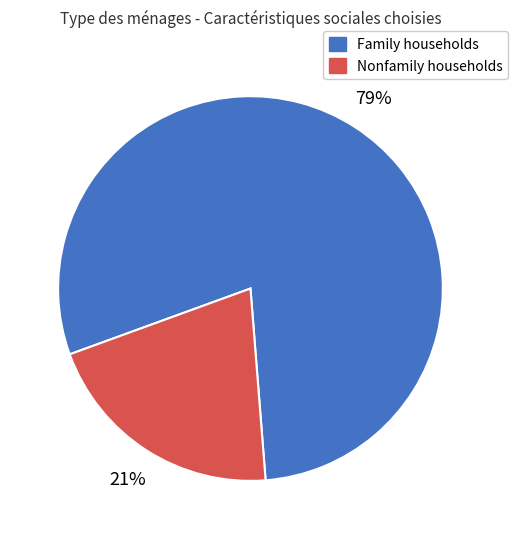

Is it true that Family households is 79% of the pie?

True